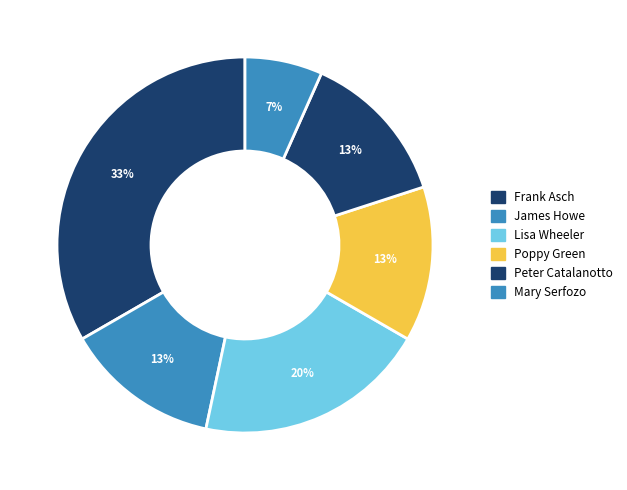

Which slice is the largest?

Frank Asch (1725650)